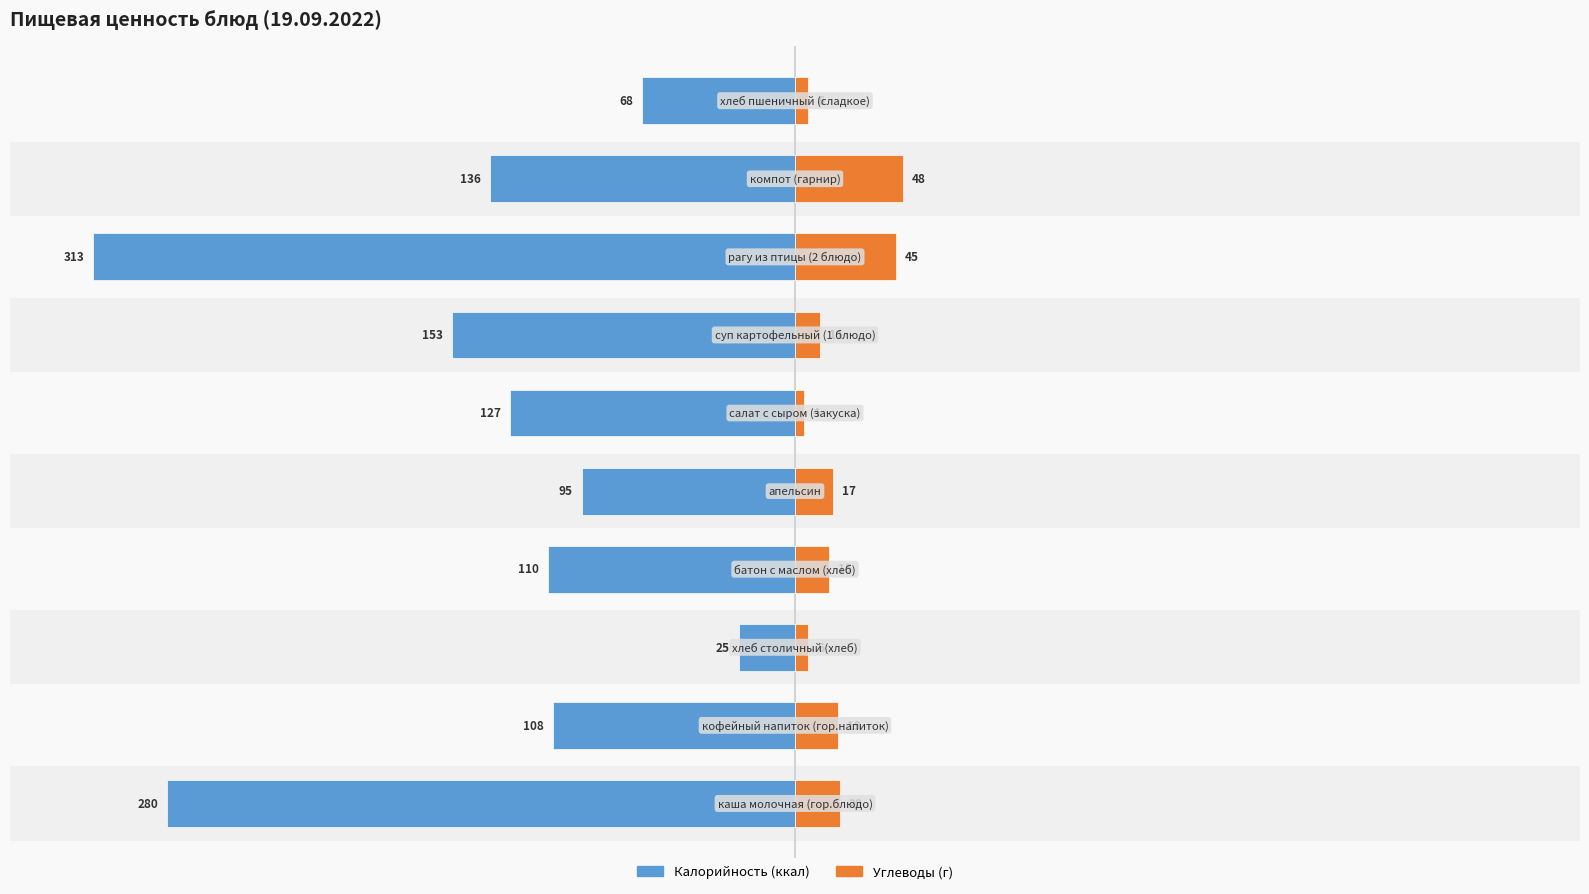

Are the bars horizontal?

Yes